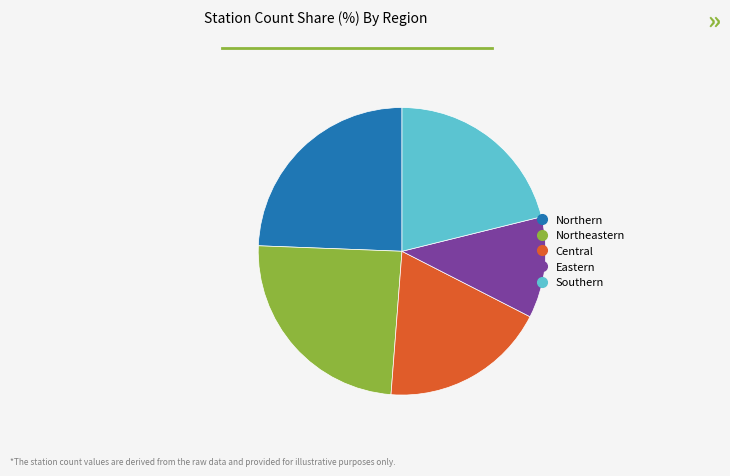

What is the smallest slice in the pie chart?

Eastern